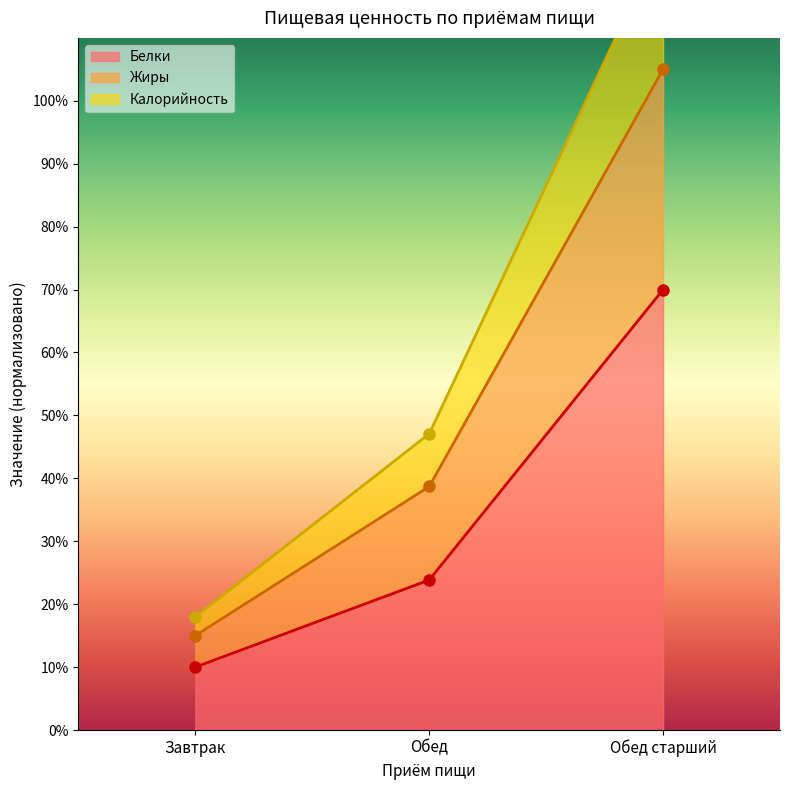

What is the minimum value for Белки?

10.0